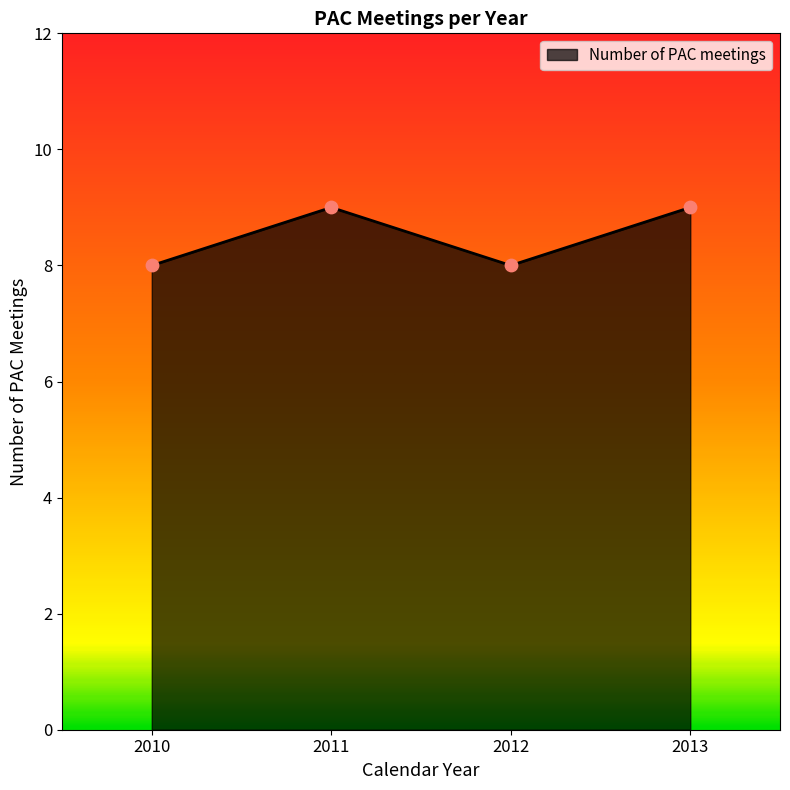

Between 2011 and 2012, which is larger?

2011